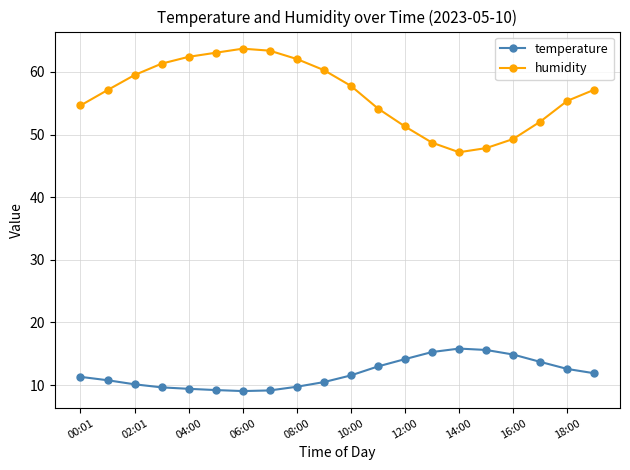

True or false: humidity has more than 1 interior local peaks.

False